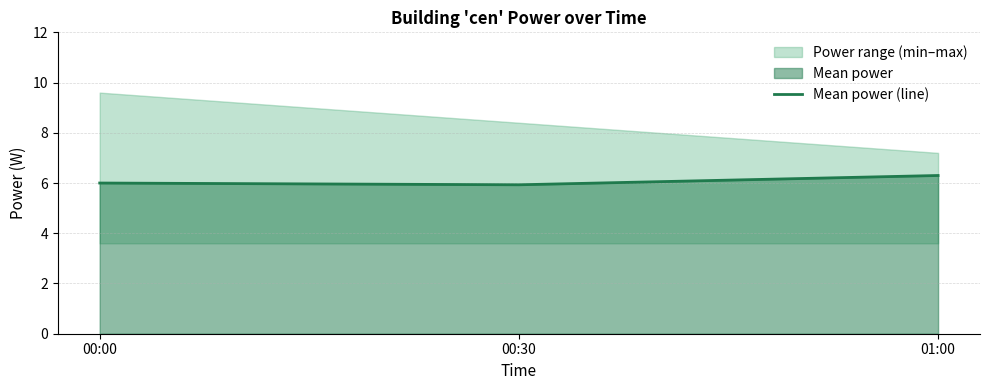

List the labels in order of value, smallest first.

00:30, 00:00, 01:00